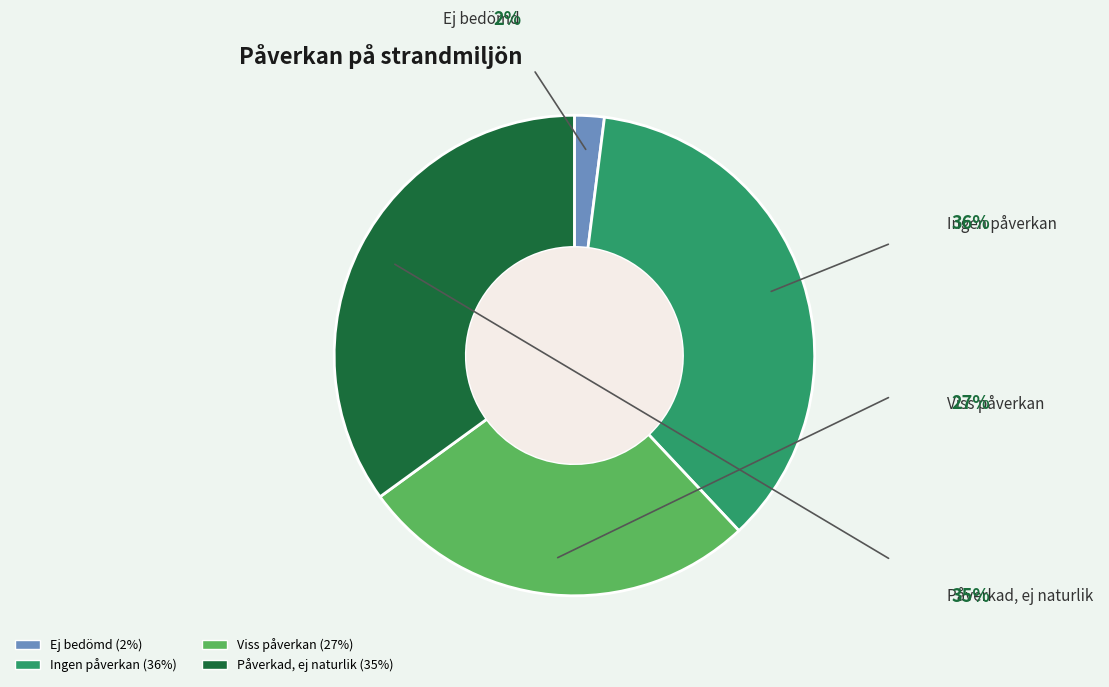

Is Ej bedömd the majority of the pie?

No